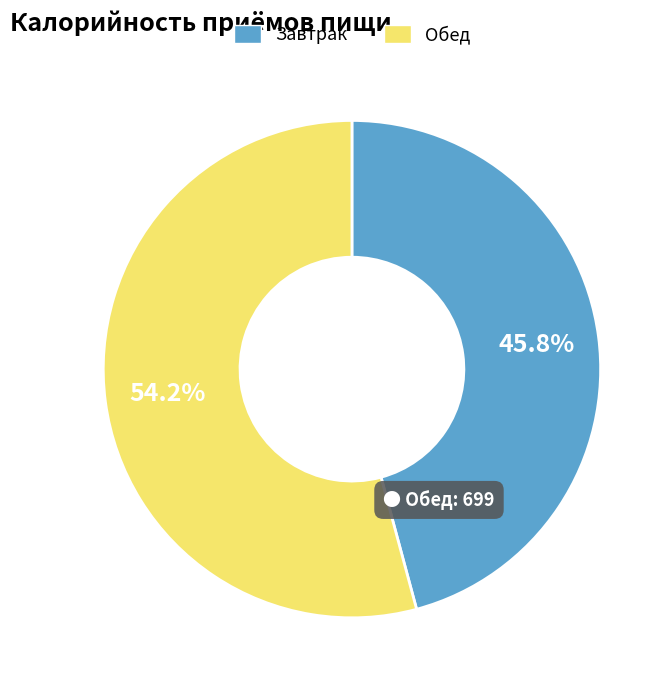

Does Обед represent more than half of the total?

Yes